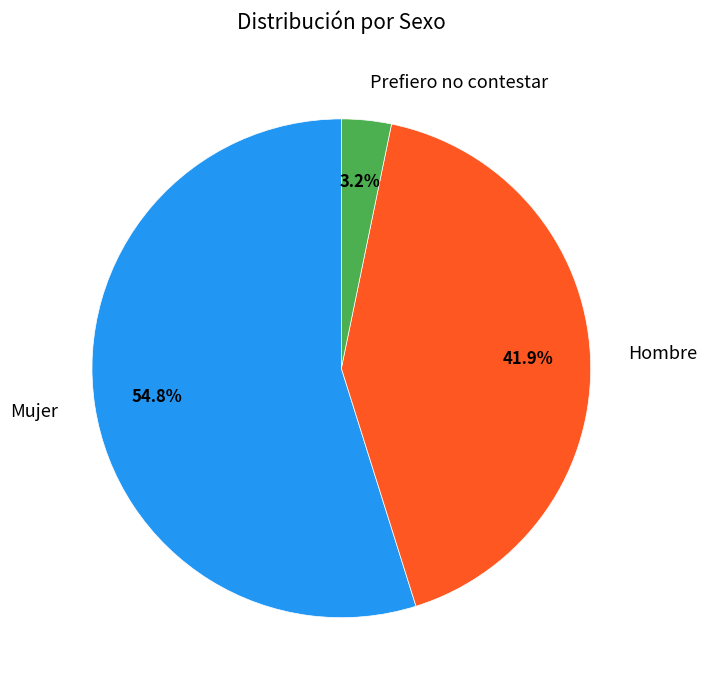

Which category has the smallest portion of the pie?

Prefiero no contestar